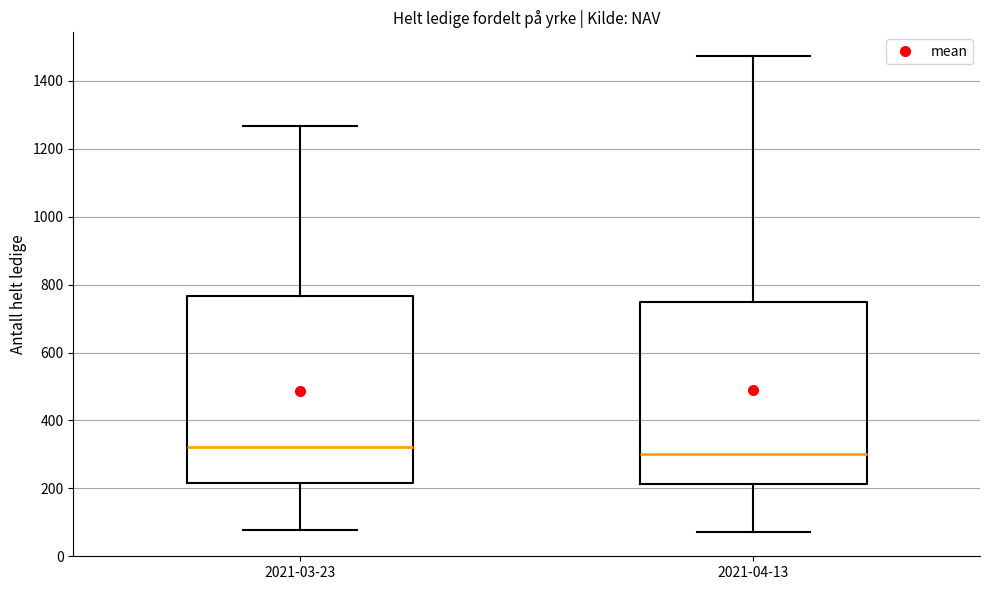

Which box's median line is the highest?

2021-03-23